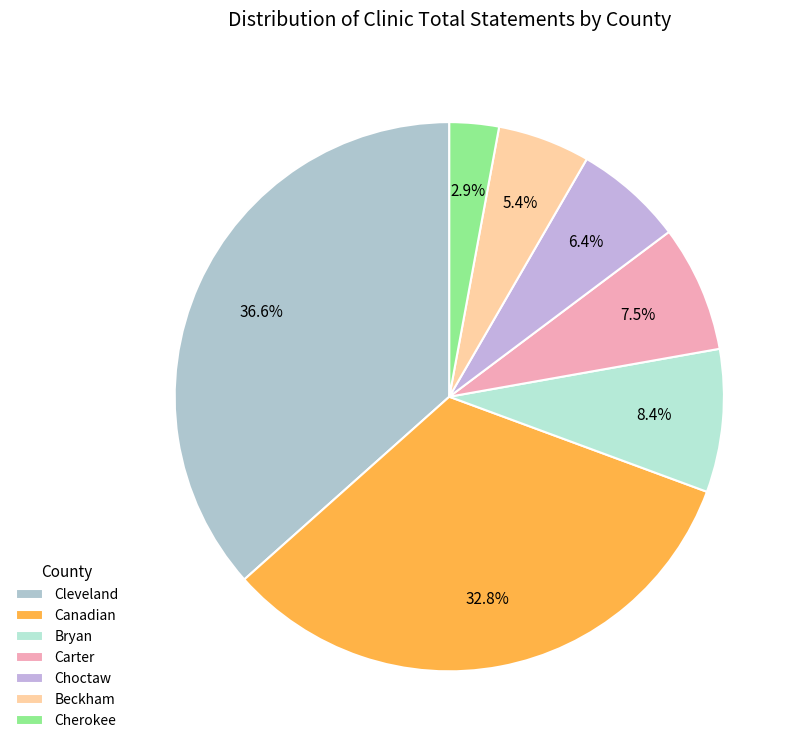

Is Canadian the majority of the pie?

No